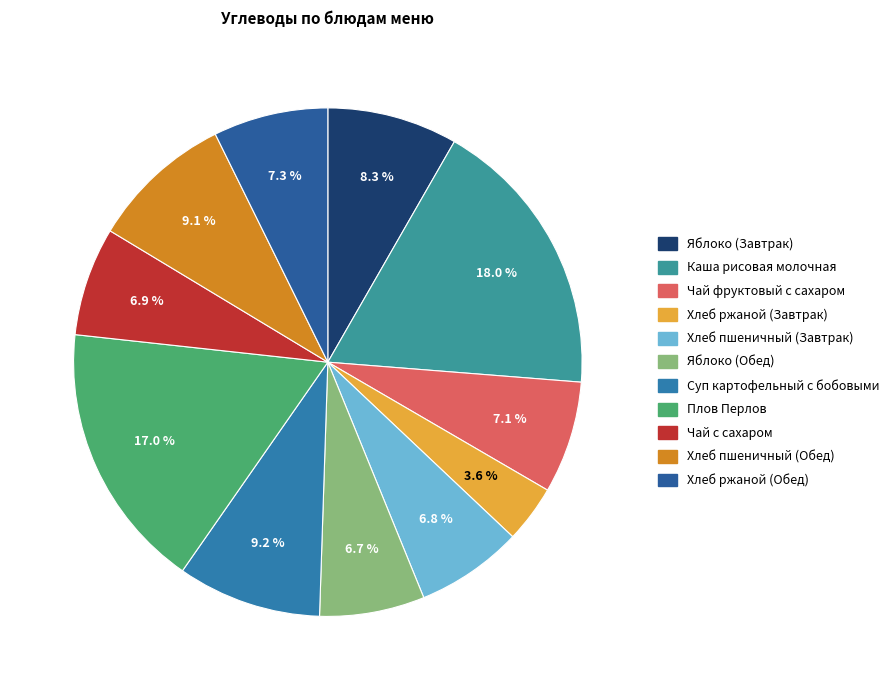

What percentage is the Хлеб пшеничный (Обед) slice, to the nearest percent?

9%